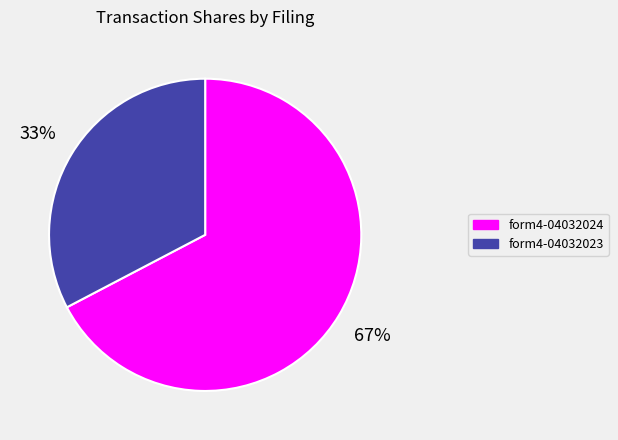

To the nearest percent, what is the average slice percentage?

50%